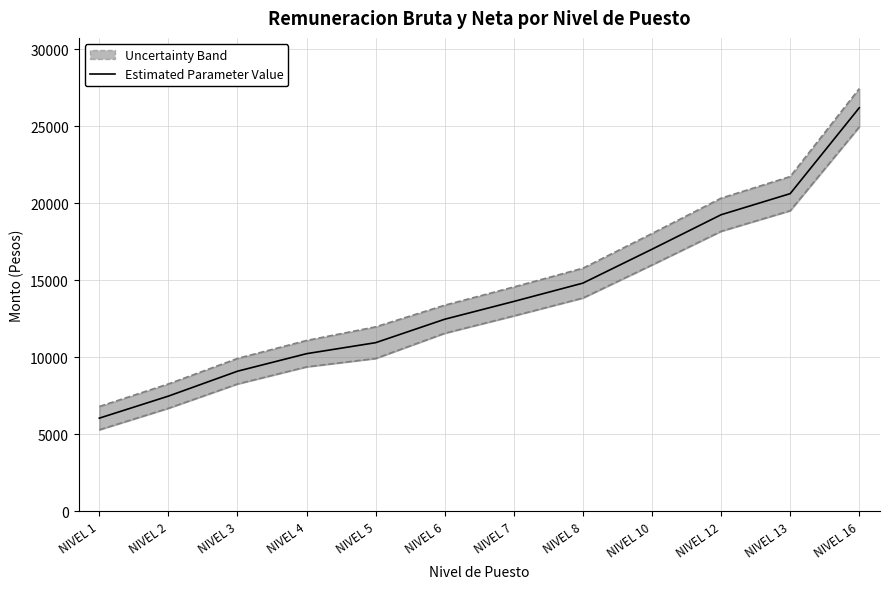

What is the greatest value displayed?

26204.6